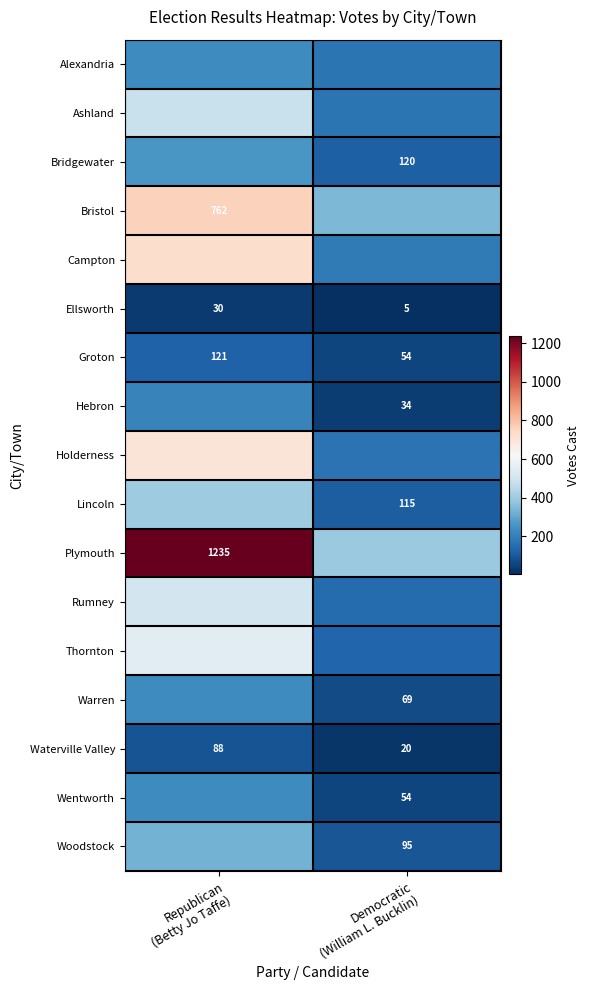

List the labels in order of Lincoln value, largest first.

Republican (Betty Jo Taffe), Democratic (William L. Bucklin)